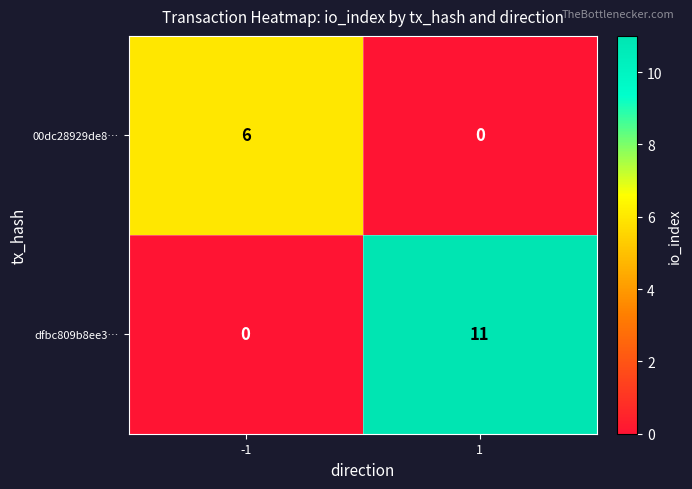

Which series has the largest total across all categories?

dfbc809b8ee3…